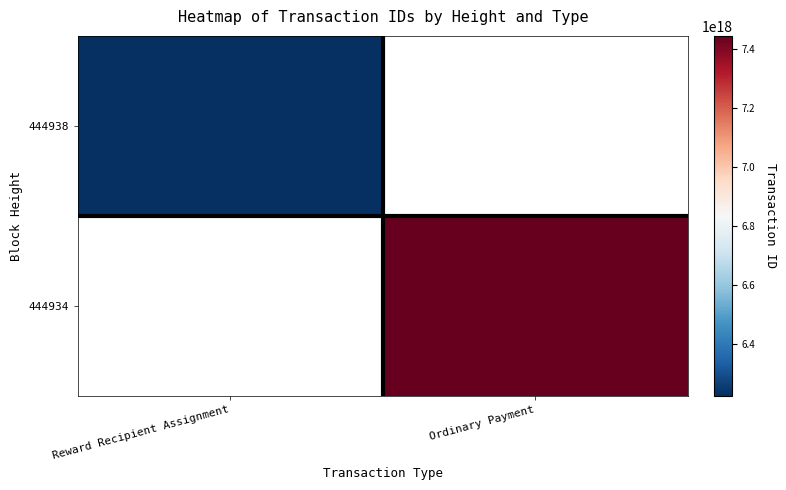

Is the value of 444938 at Ordinary Payment greater than the value of 444934 at Reward Recipient Assignment?

No